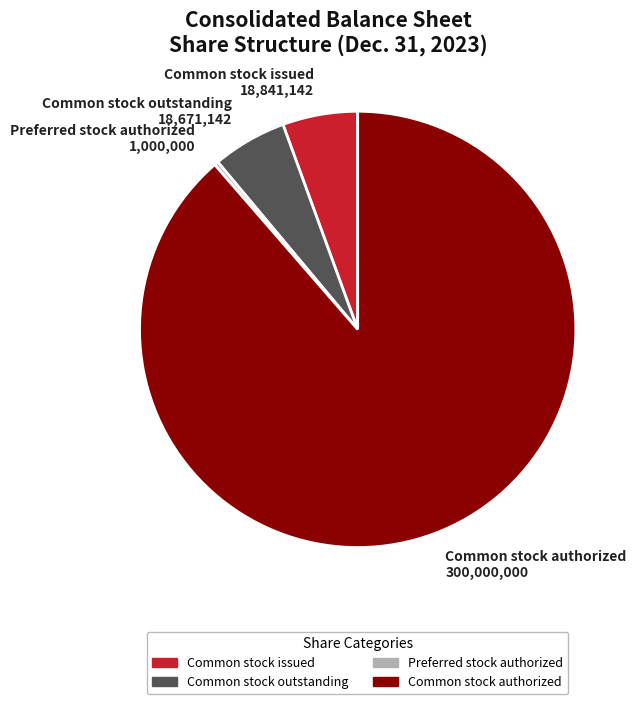

The Common stock issued slice represents 6% of the pie. True or false?

True